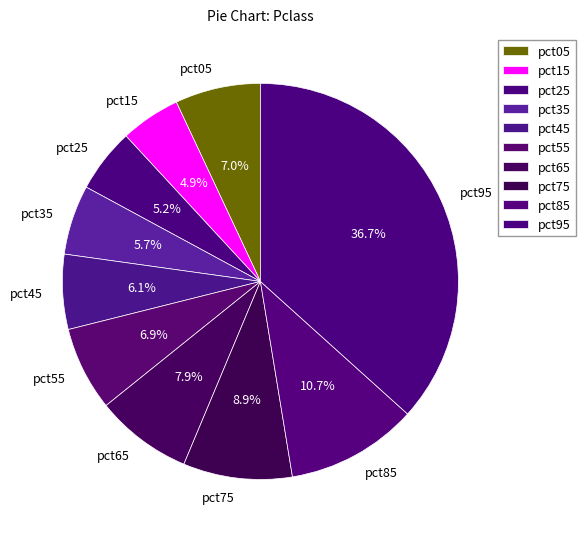

Between pct15 and pct95, which is larger?

pct95